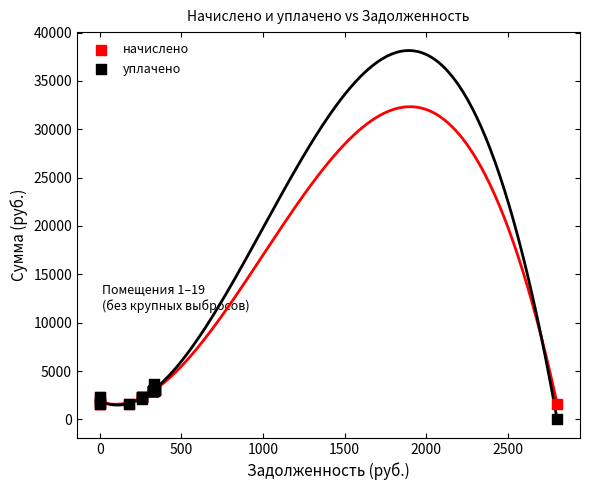

Which series reaches the minimum Y coordinate?

уплачено